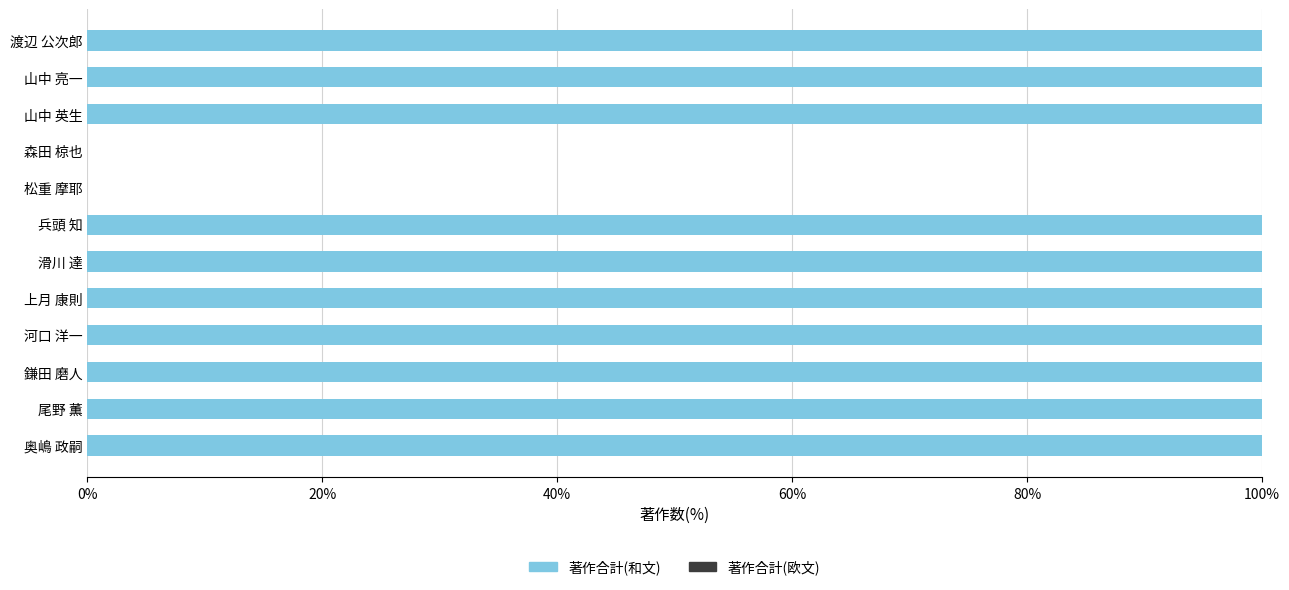

What is the ratio of the value at 鎌田 磨人 to the value at 山中 亮一?

1.0